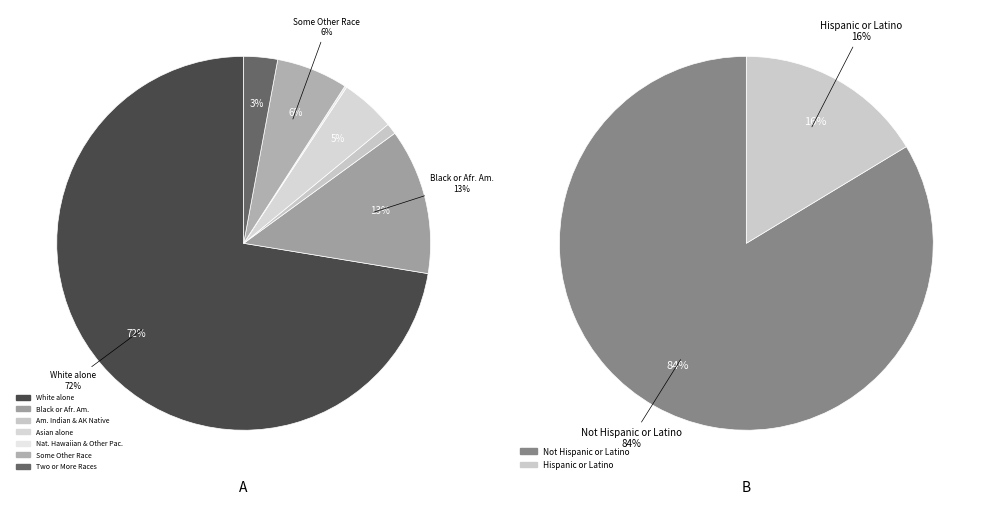

Rank the categories by value from lowest to highest.

Native Hawaiian and Other Pacific, American Indian and Alaska Native, Two or More Races, Asian alone, Some Other Race alone, Black or African American alone, White alone